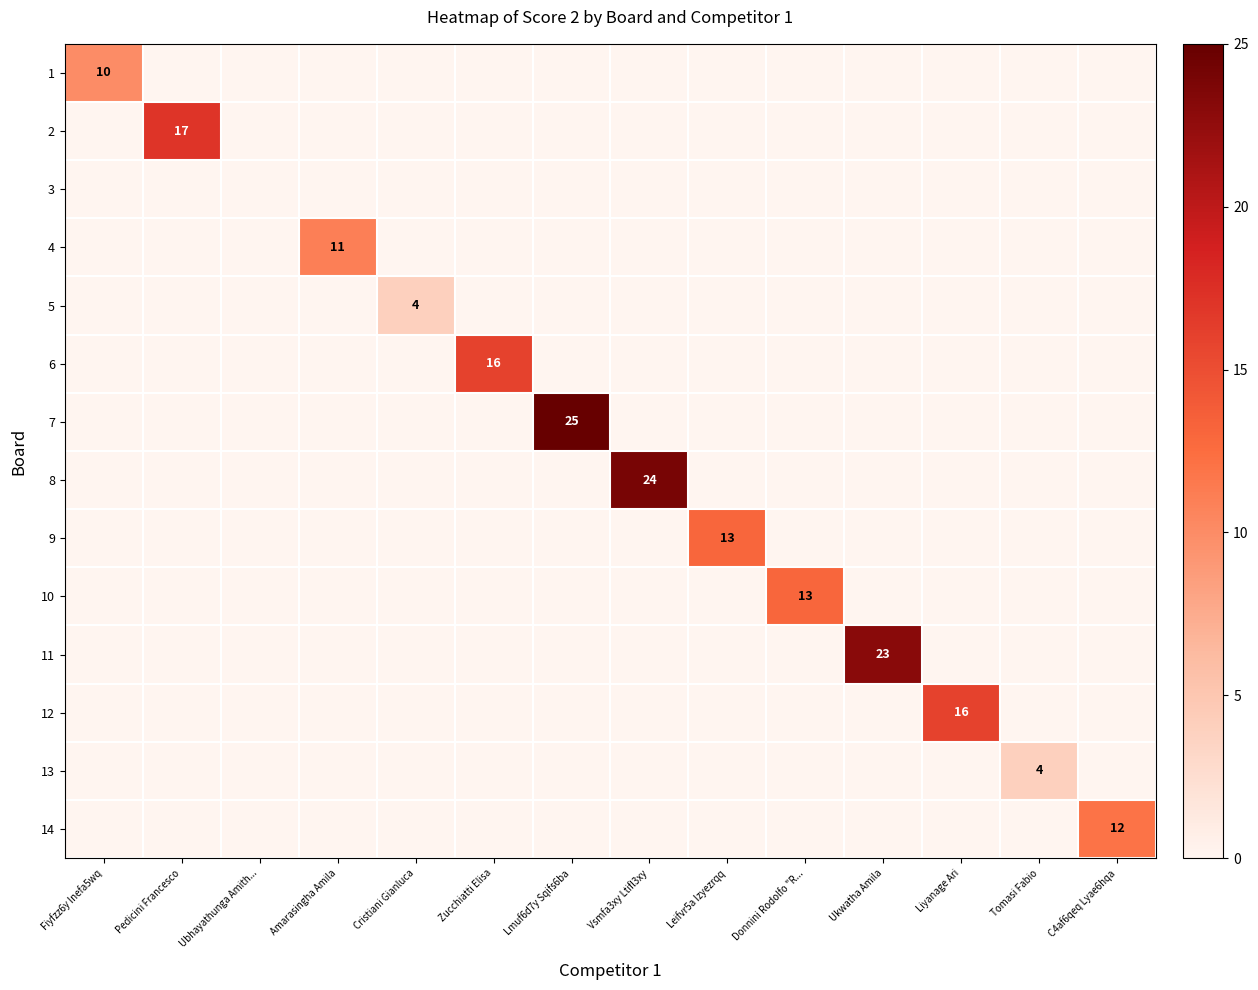

The value of 8 at C4af6qeq Lyae6hqa is -7. True or false?

False